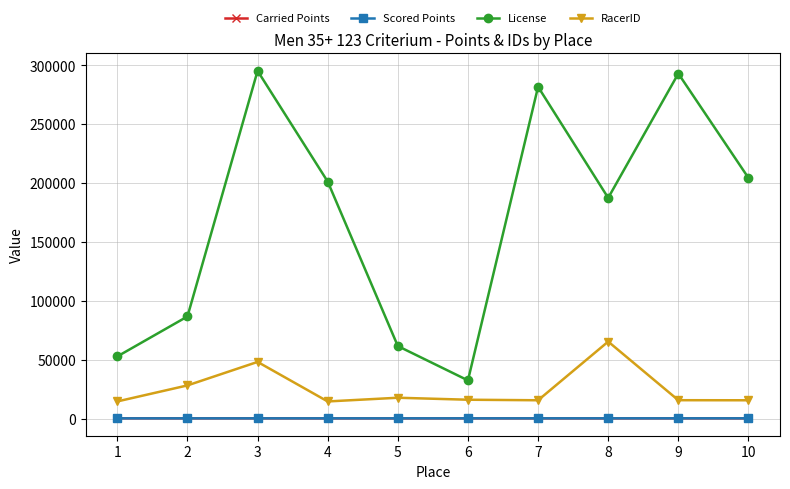

Which series has the largest range (max minus min)?

License